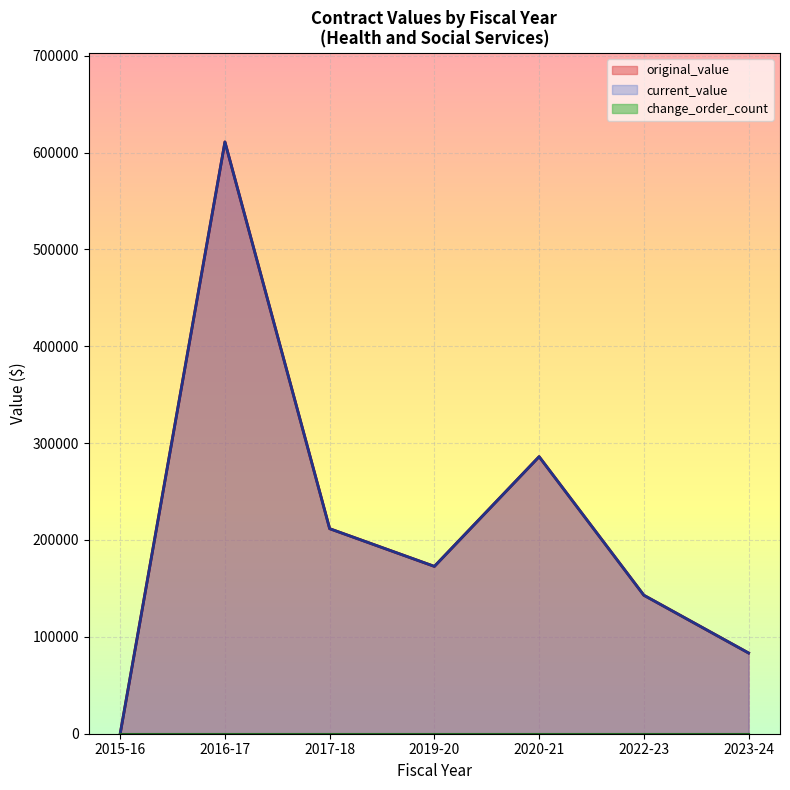

The value of current_value at 2023-24 is 57972.2. True or false?

False